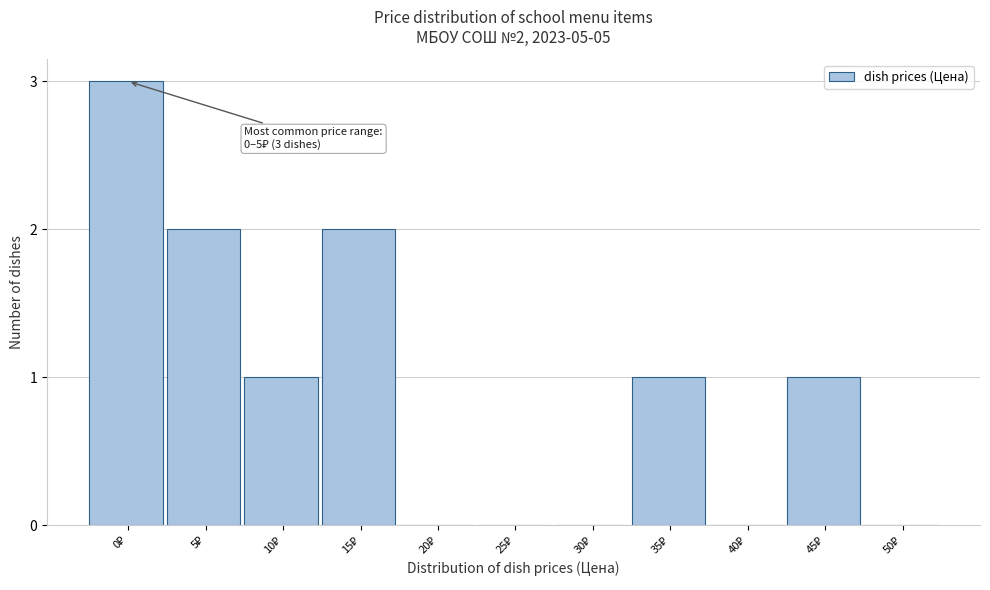

What is the greatest value displayed?

3